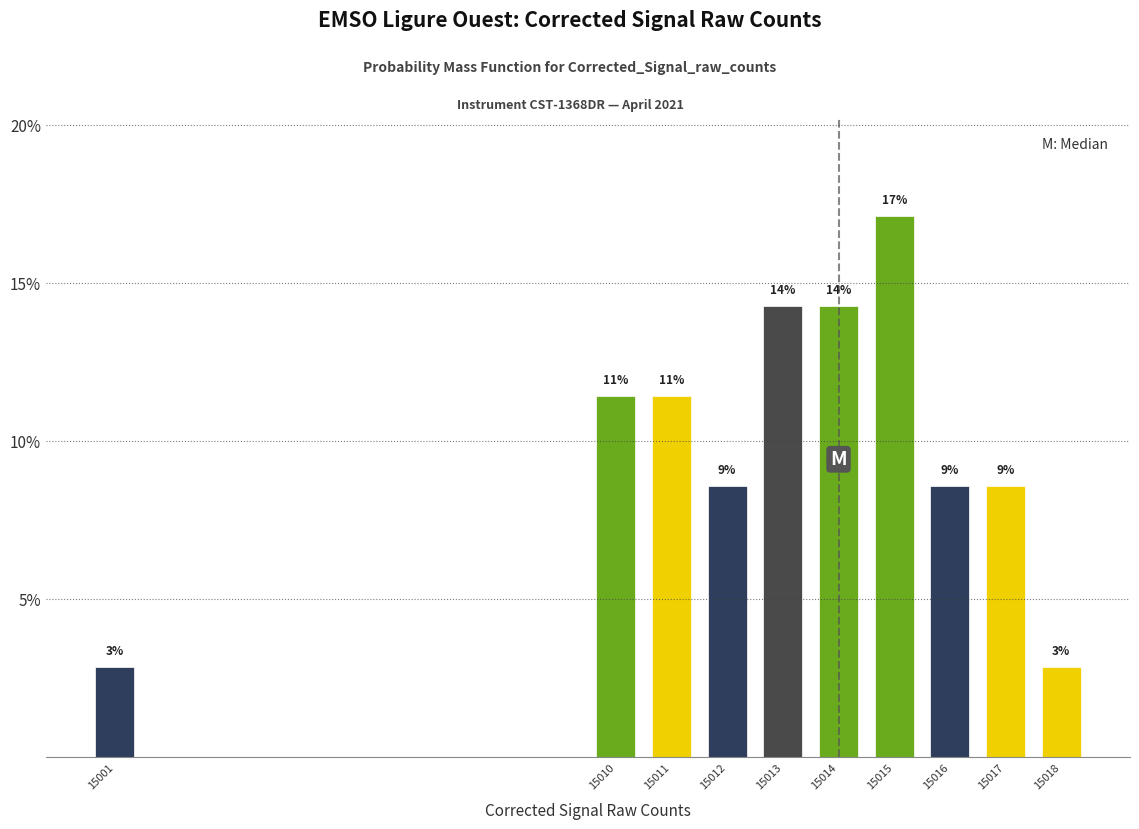

Are the bars horizontal?

No